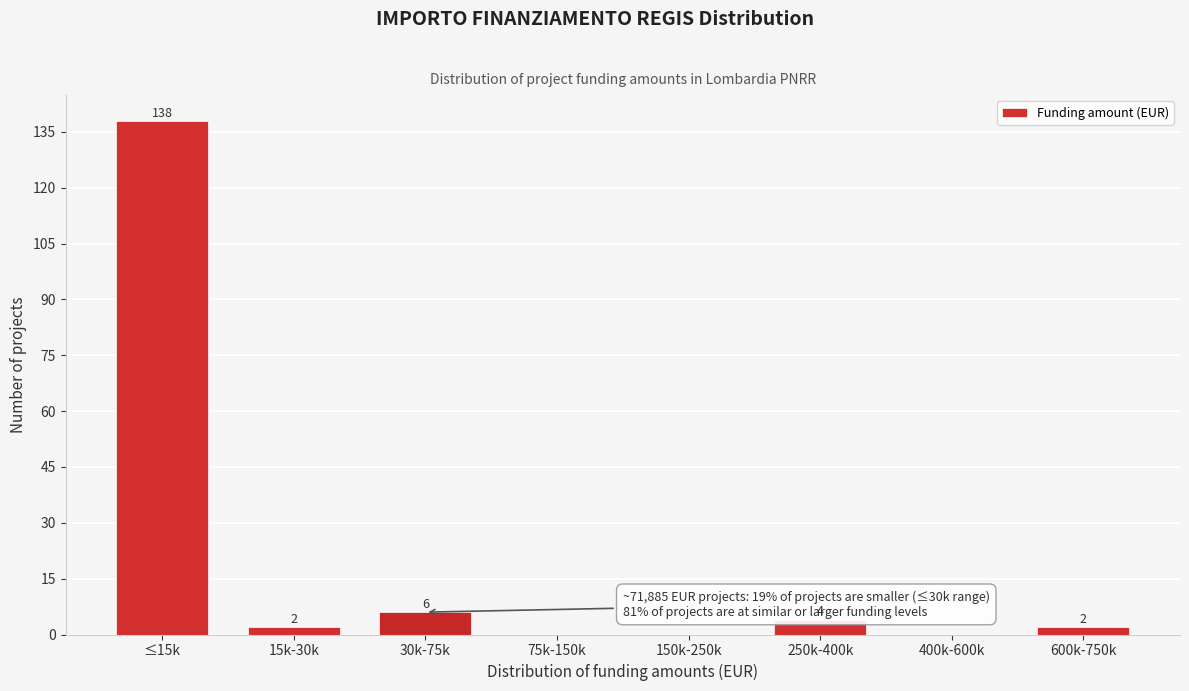

Reading left to right, what are all the values shown in this chart?

≤15k=138	15k-30k=2	30k-75k=6	75k-150k=0	150k-250k=0	250k-400k=4	400k-600k=0	600k-750k=2